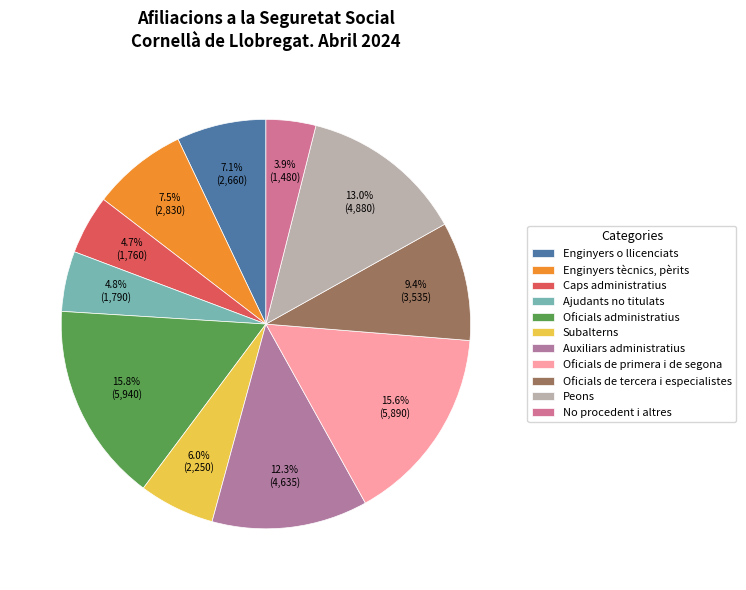

Which has a higher value, Peons or Enginyers o llicenciats?

Peons